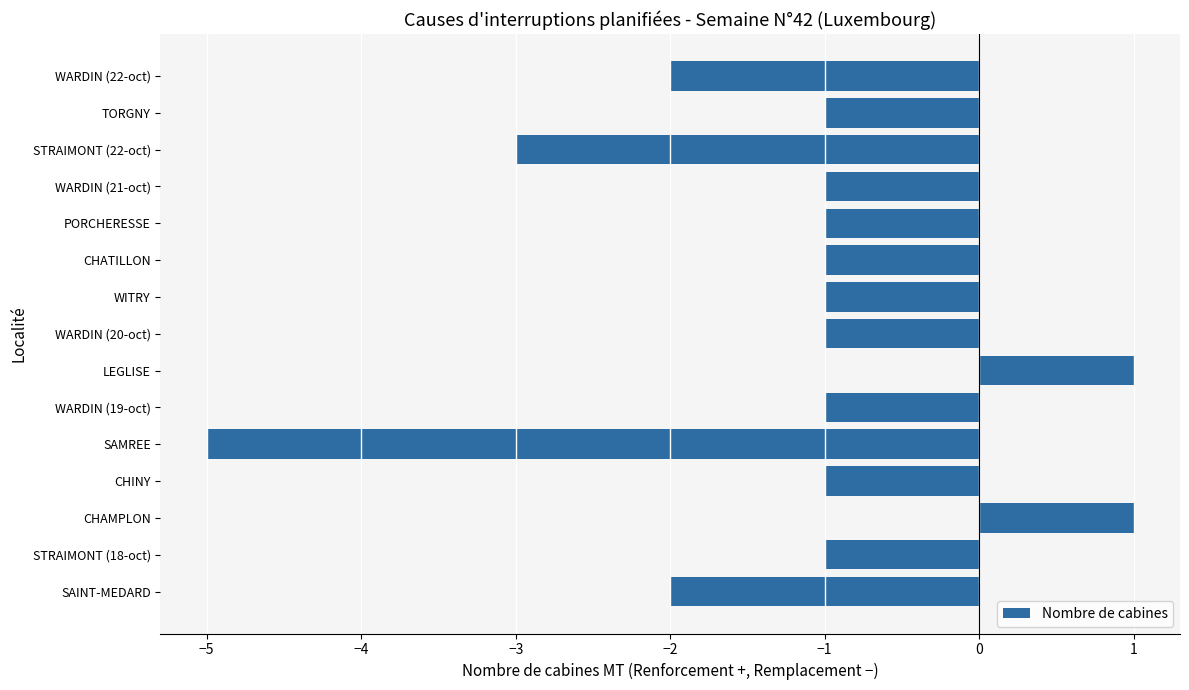

The value at CHINY is -2. True or false?

False